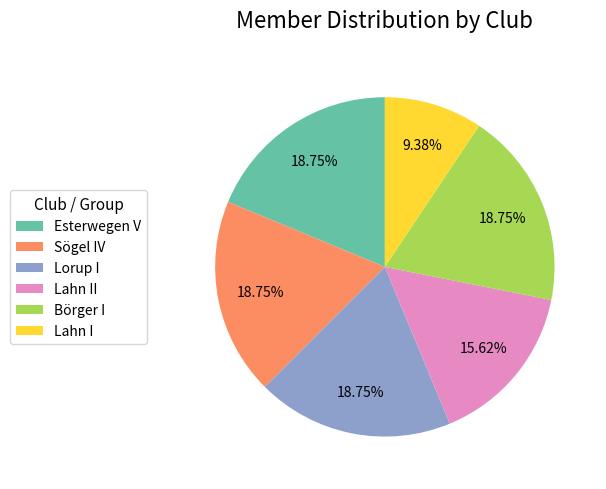

Approximately how many times larger is the value at Esterwegen V compared to Lahn I?

2.0